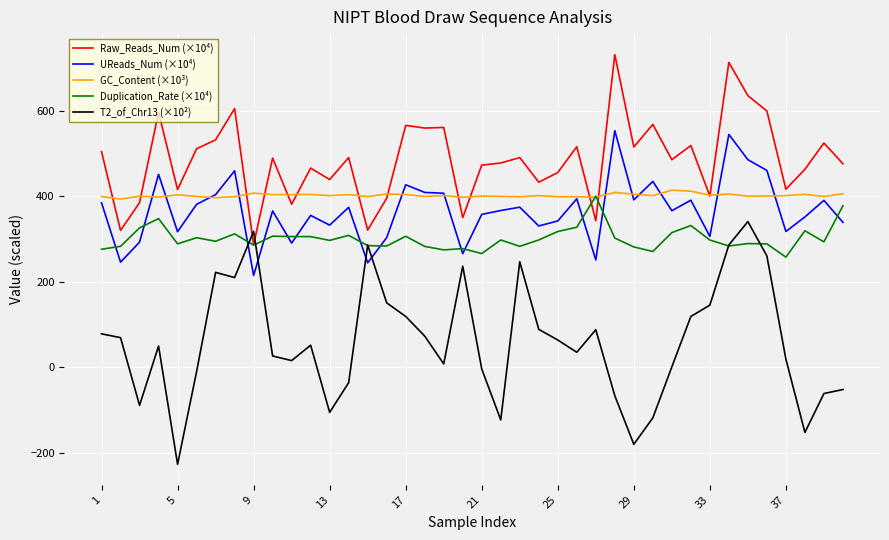

What is the smallest value displayed?

-226.8